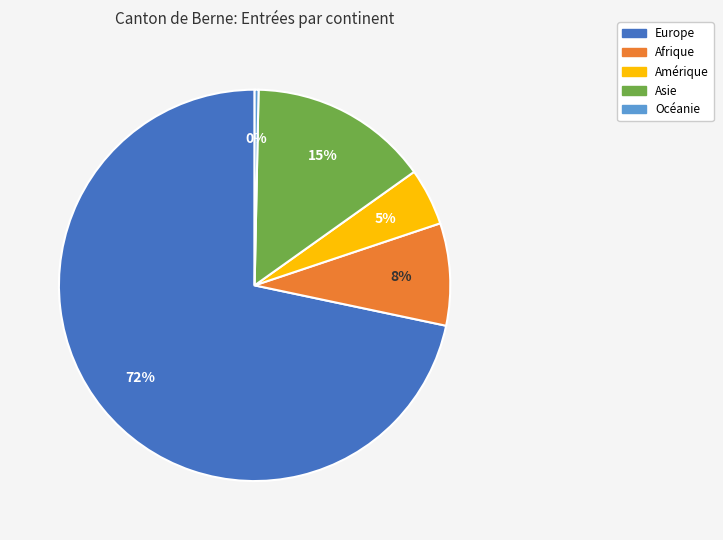

Rank the categories by value from highest to lowest.

Europe, Asie, Afrique, Amérique, Océanie